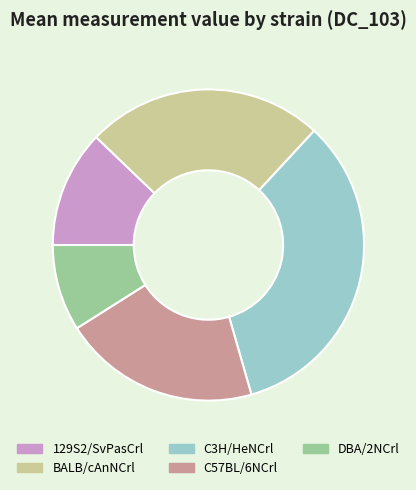

Which category has the smallest portion of the pie?

DBA/2NCrl